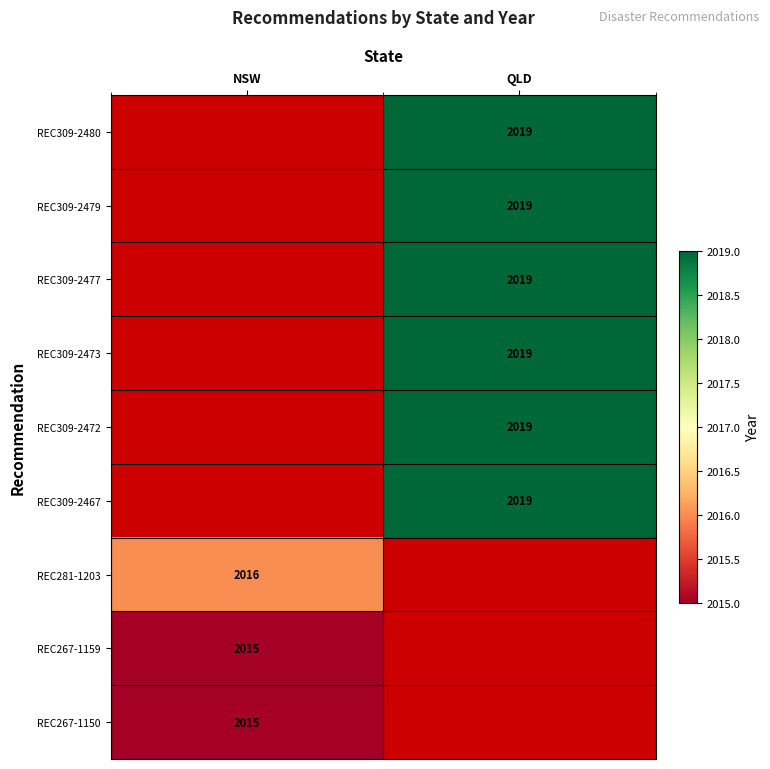

The REC267-1159 series shows 1084 at NSW. True or false?

False